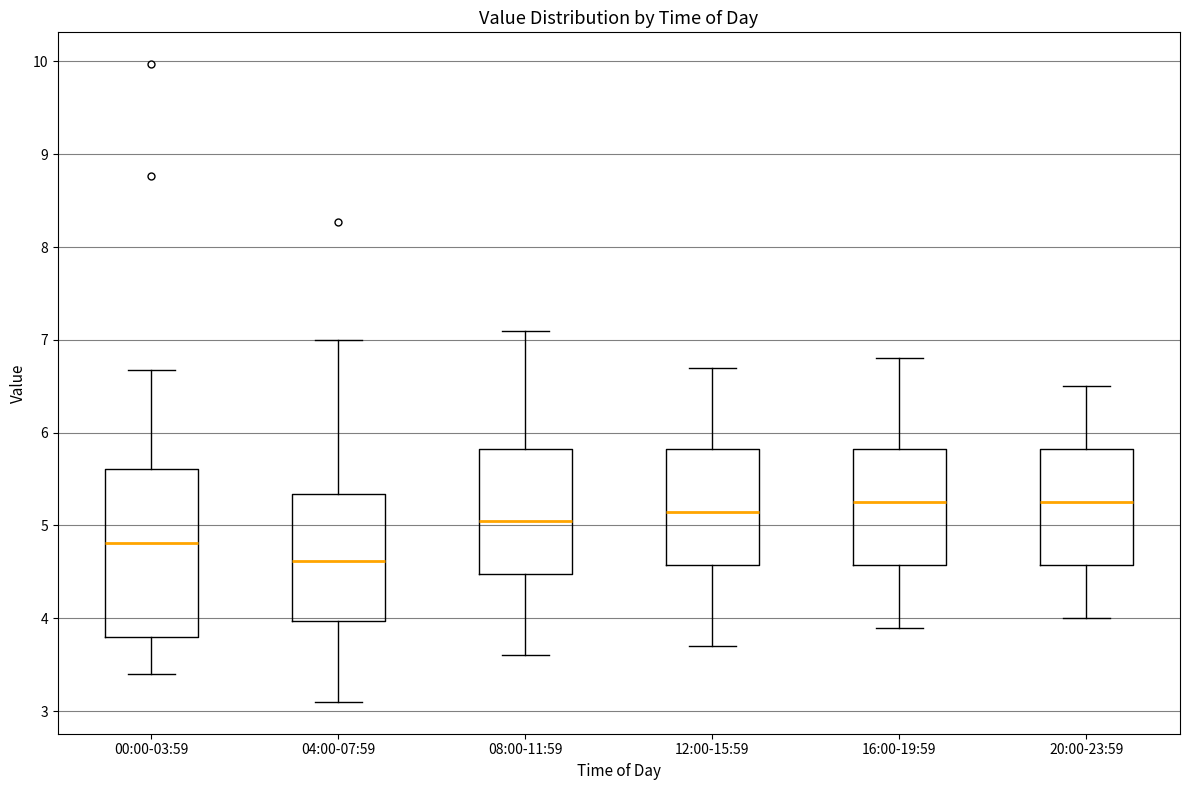

Reading left to right, read every box against the y-axis: the position of its median line, the range the box covers, and the ends of its whiskers. The values are not printed on the chart, so give them approximately, as read against the axis.

00:00-03:59: median 4.8, box 3.8 to 5.6, whiskers 3.4 to 6.7
04:00-07:59: median 4.6, box 4.0 to 5.3, whiskers 3.1 to 7.0
08:00-11:59: median 5.1, box 4.5 to 5.8, whiskers 3.6 to 7.1
12:00-15:59: median 5.2, box 4.6 to 5.8, whiskers 3.7 to 6.7
16:00-19:59: median 5.3, box 4.6 to 5.8, whiskers 3.9 to 6.8
20:00-23:59: median 5.3, box 4.6 to 5.8, whiskers 4.0 to 6.5